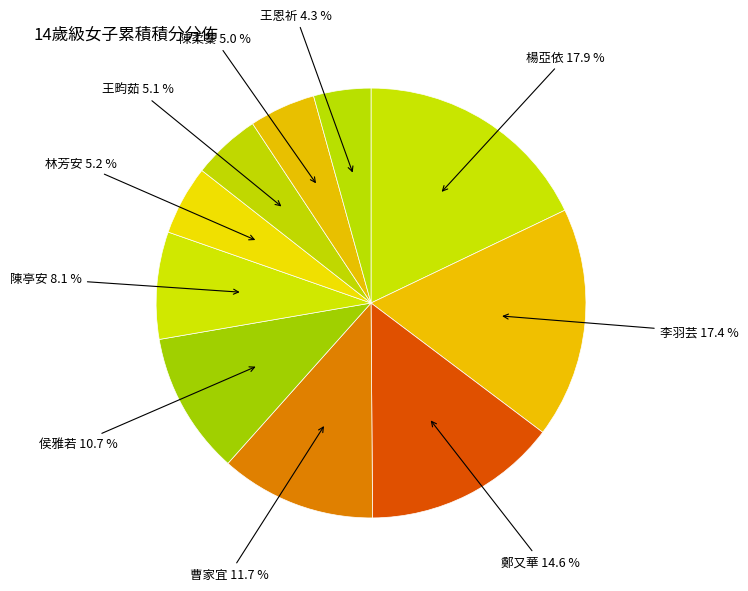

Count the number of slices in the pie.

10